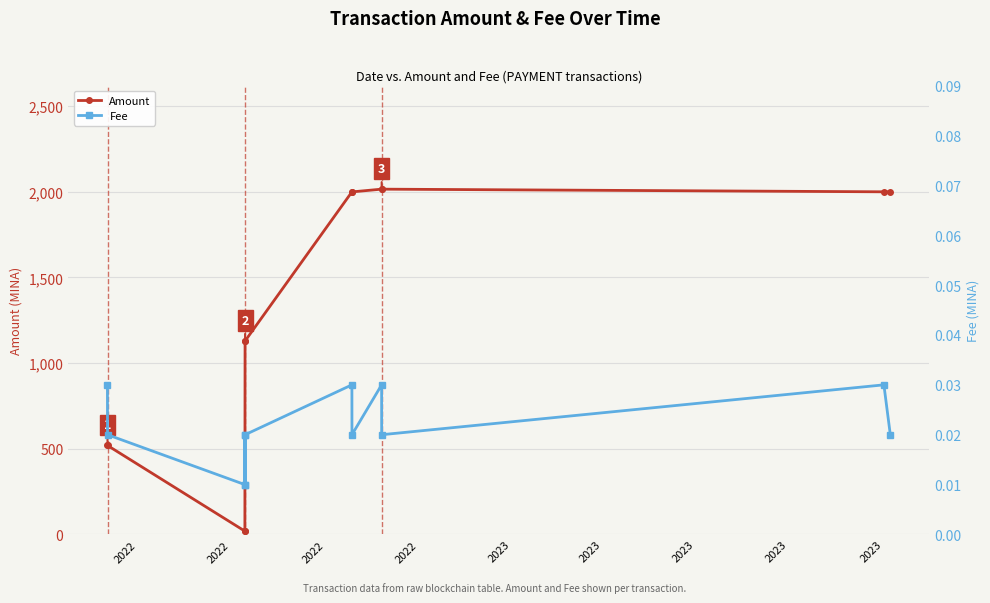

What is the greatest value displayed?

2015.5